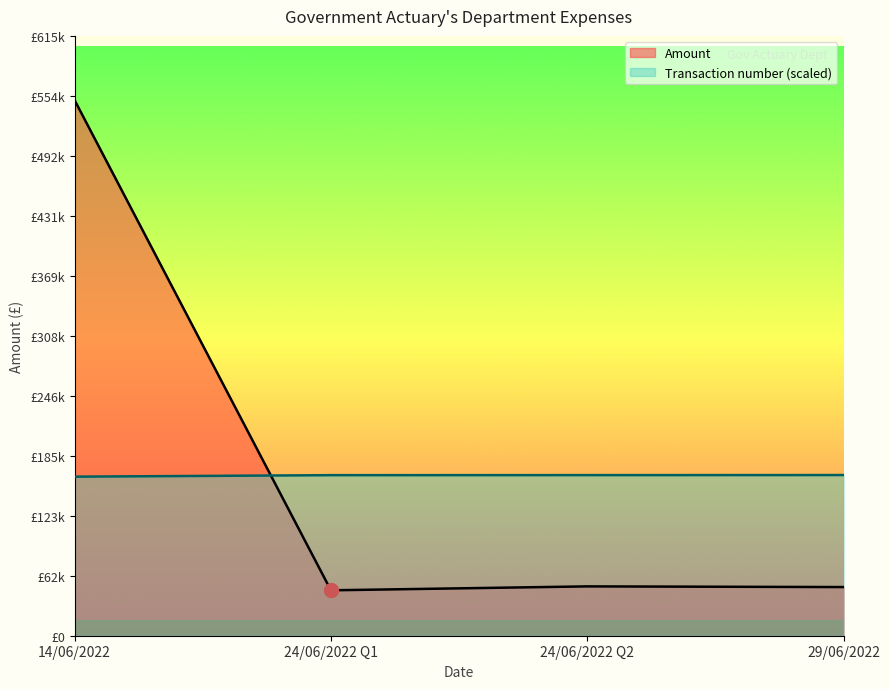

How many data points in Amount are above 50618?

2